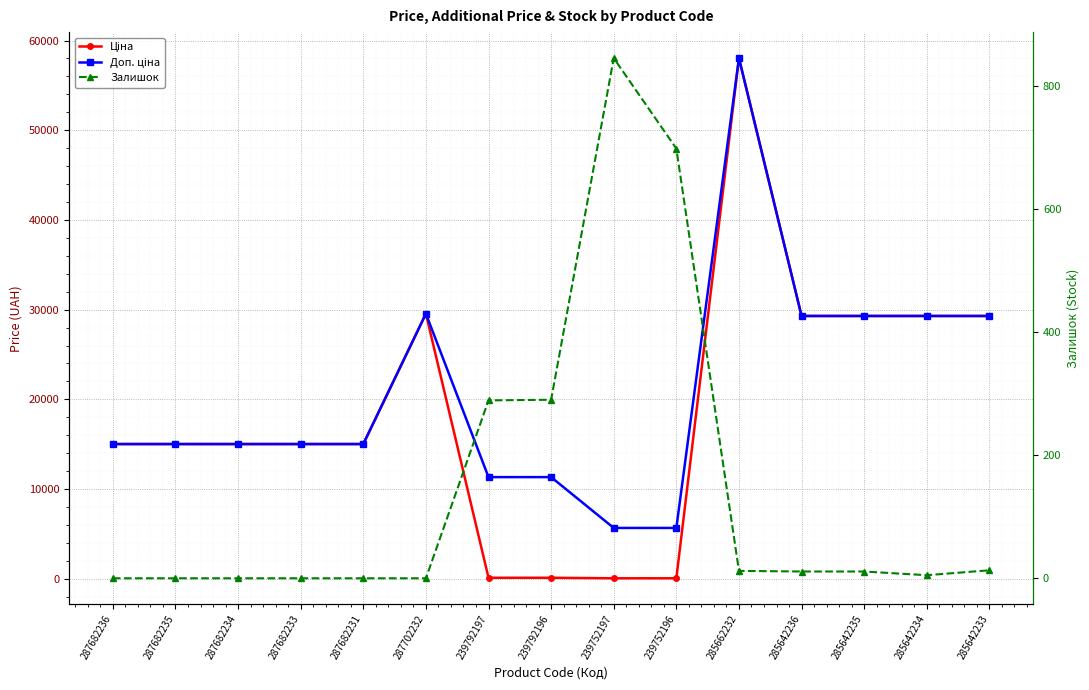

How many lines are shown in the chart?

3